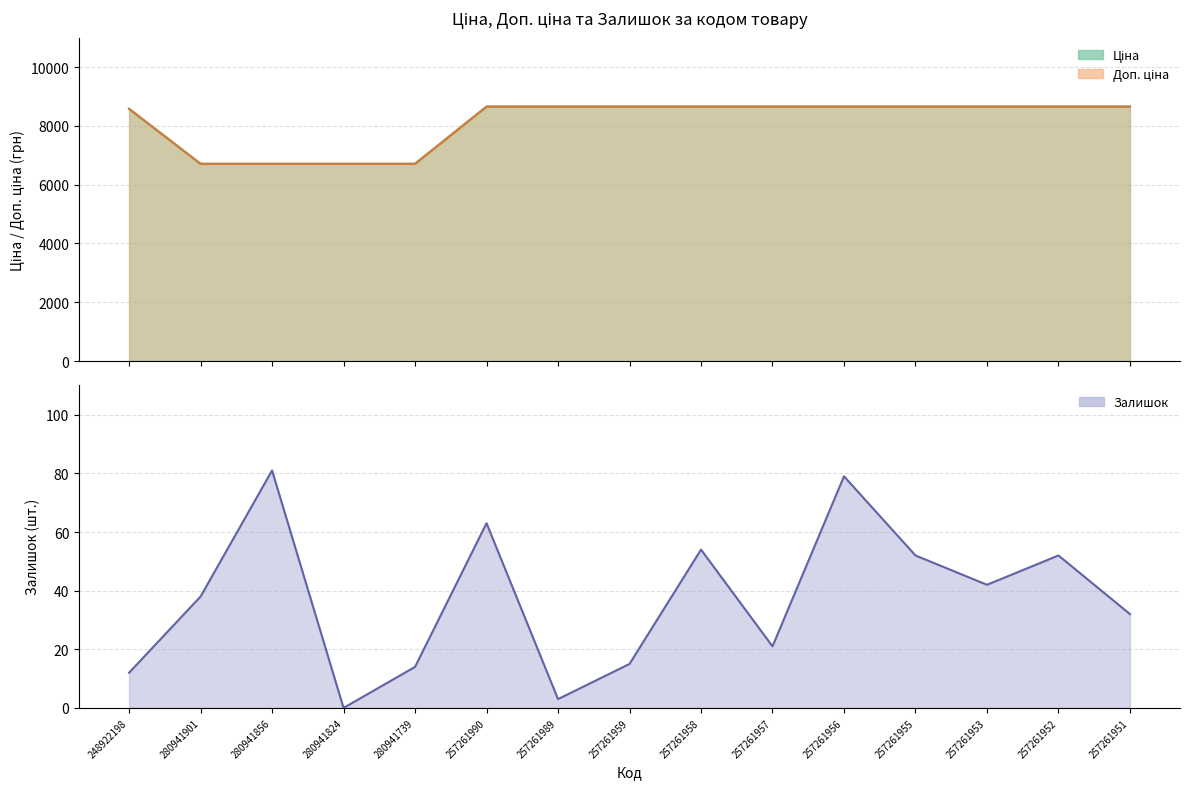

What is the spread (max minus min) of values at 280941856?

6629.2